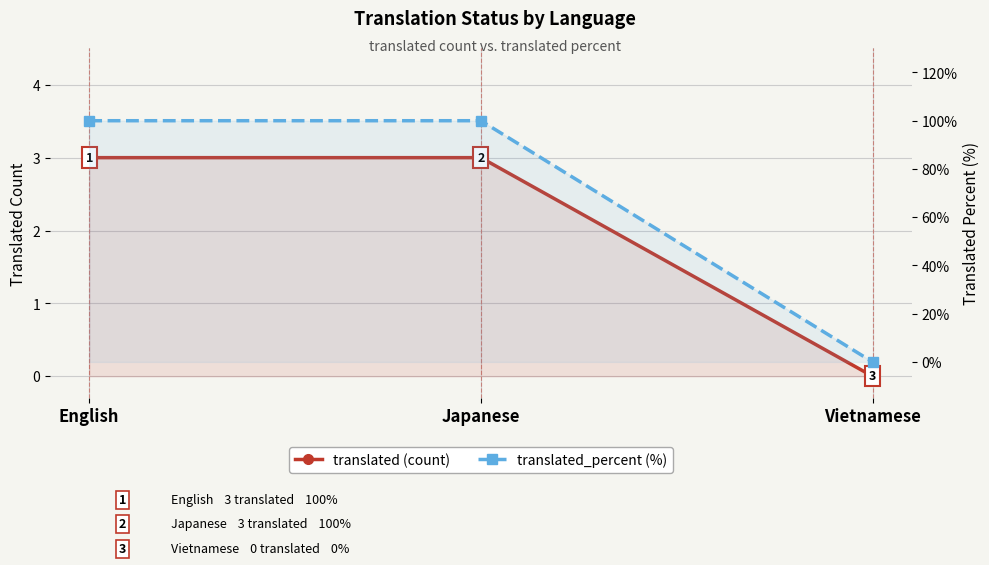

Rank the series at Vietnamese from lowest to highest value.

translated (count), translated_percent (%)